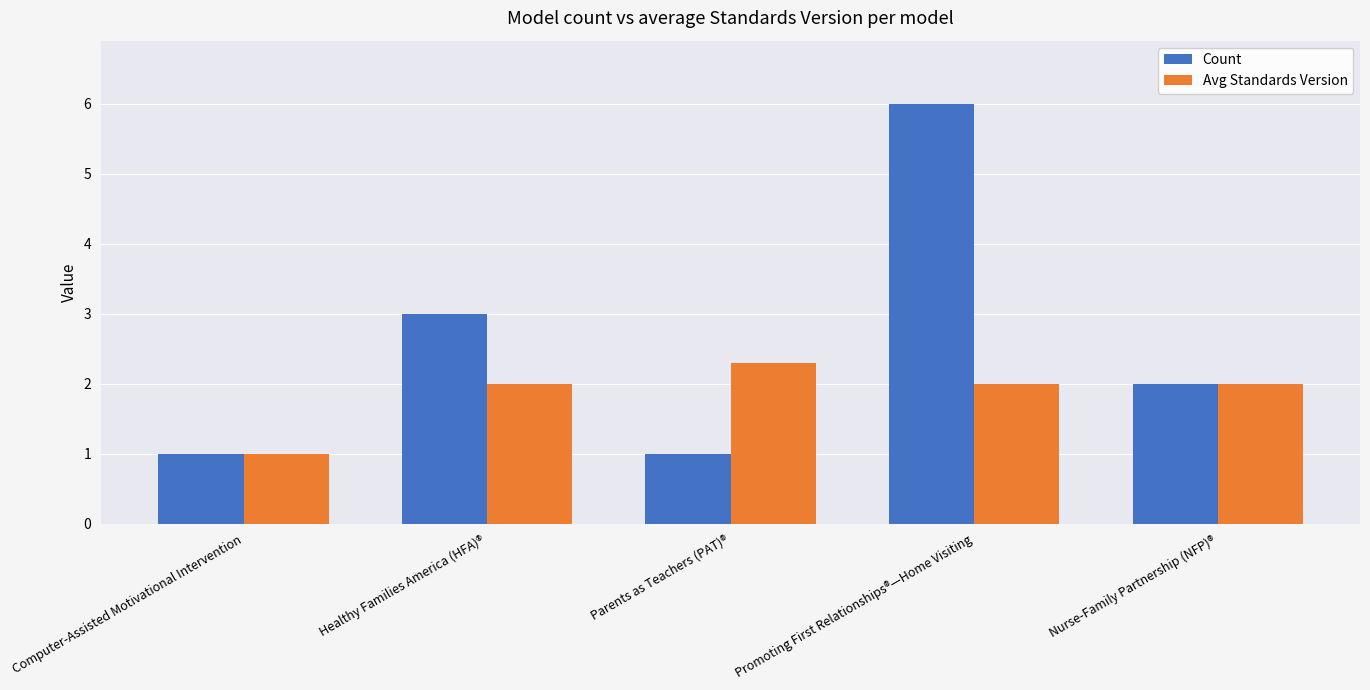

Reading left to right, what are all the values shown in this chart?

Count: Computer-Assisted Motivational Intervention=1.0	Healthy Families America (HFA)®=3.0	Parents as Teachers (PAT)®=1.0	Promoting First Relationships®—Home Visiting=6.0	Nurse-Family Partnership (NFP)®=2.0
Avg Standards Version: Computer-Assisted Motivational Intervention=1.0	Healthy Families America (HFA)®=2.0	Parents as Teachers (PAT)®=2.3	Promoting First Relationships®—Home Visiting=2.0	Nurse-Family Partnership (NFP)®=2.0